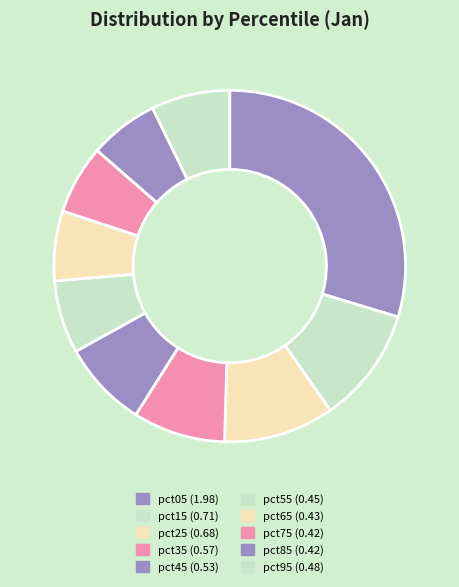

Count the number of slices in the pie.

10